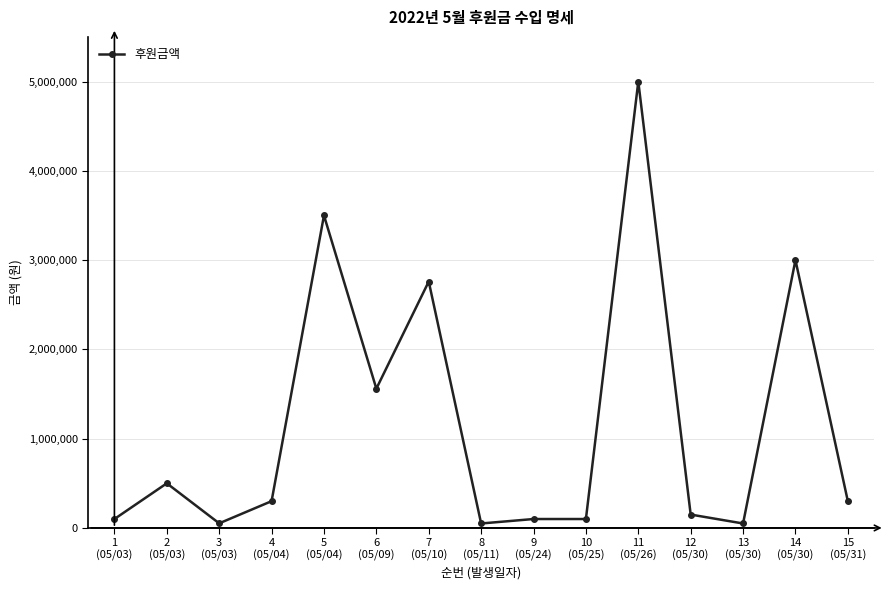

What is the label of the 11th point from the right?

5
(05/04)